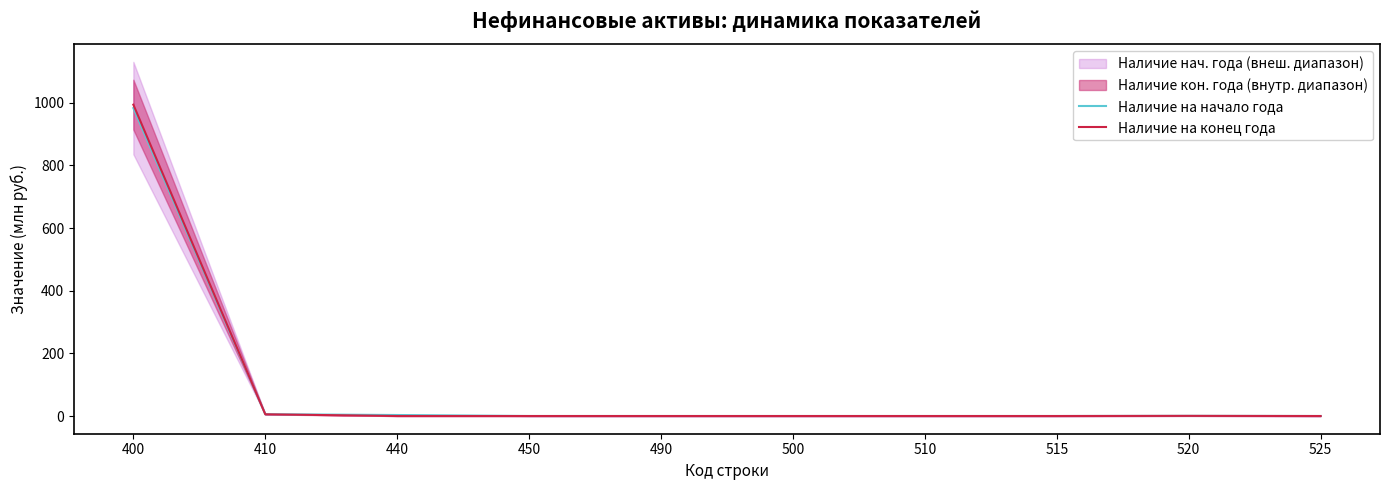

How many lines are shown in the chart?

2